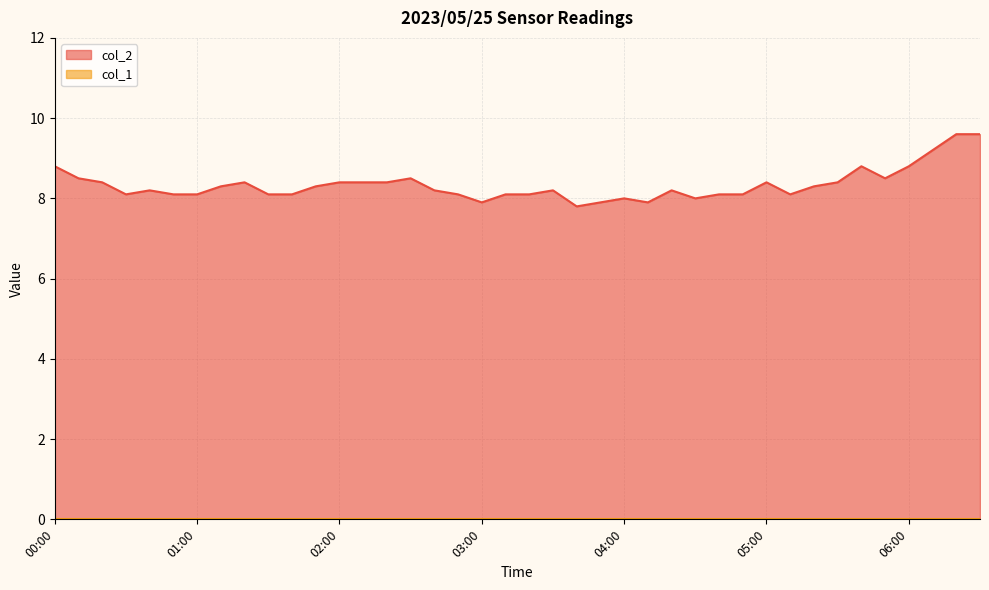

List the labels in order of value, largest first.

06:20, 06:30, 06:10, 00:00, 05:40, 06:00, 00:10, 02:30, 05:50, 00:20, 01:20, 02:00, 02:10, 02:20, 05:00, 05:30, 01:10, 01:50, 05:20, 00:40, 02:40, 03:30, 04:20, 00:30, 00:50, 01:00, 01:30, 01:40, 02:50, 03:10, 03:20, 04:40, 04:50, 05:10, 04:00, 04:30, 03:00, 03:50, 04:10, 03:40